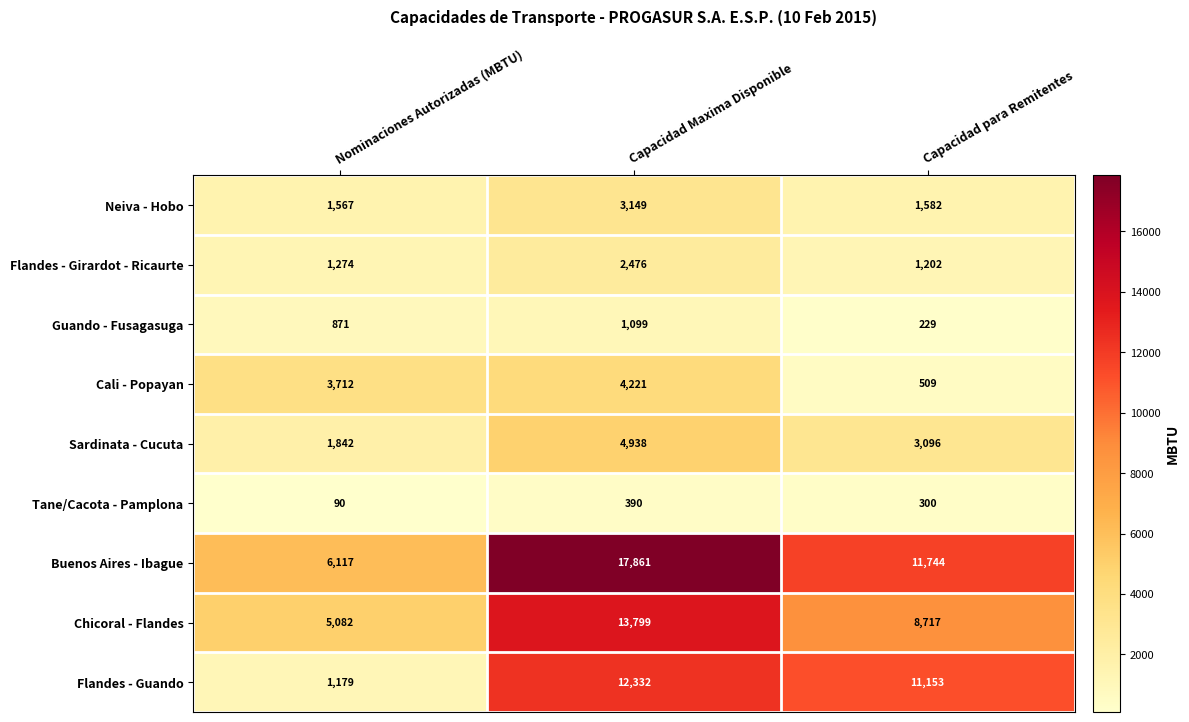

Which category has the highest value in the Sardinata - Cucuta series?

Capacidad Maxima Disponible